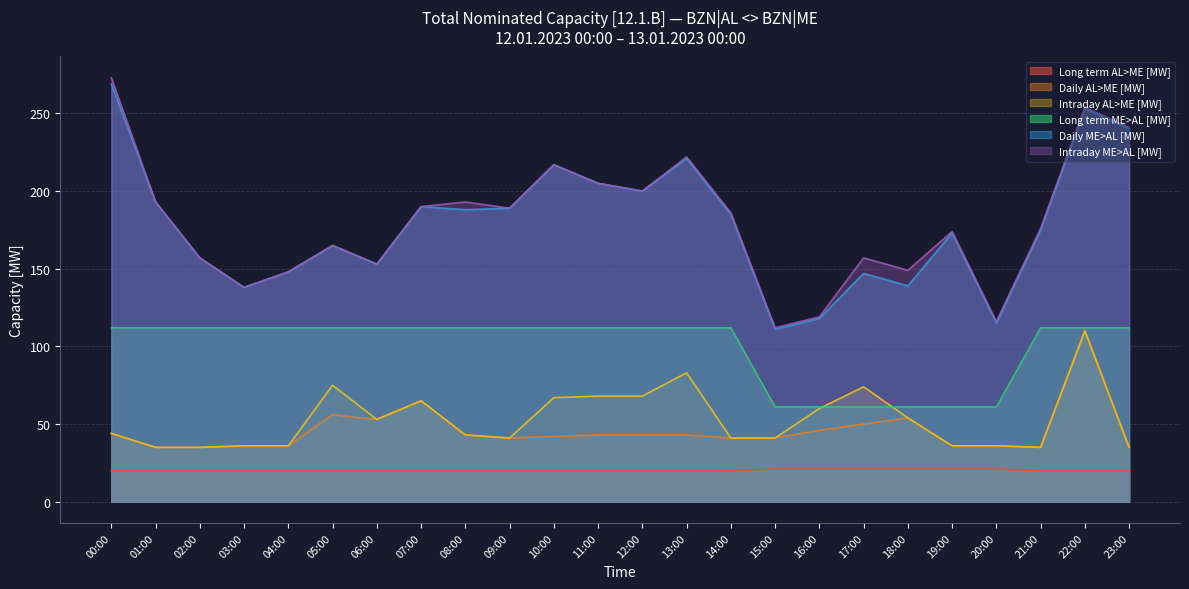

What is the maximum value for Long term AL>ME [MW]?

21